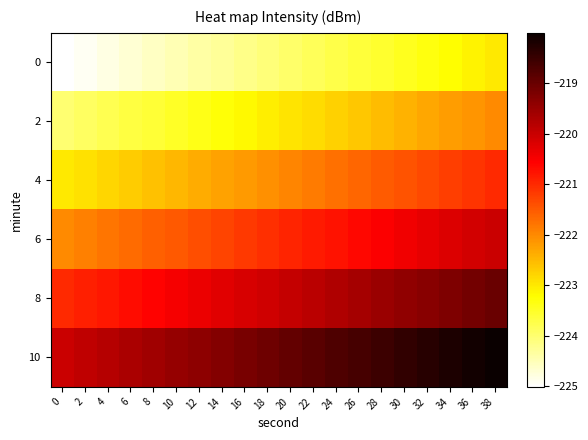

Rank the series by their average value, from lowest to highest.

0, 2, 4, 6, 8, 10